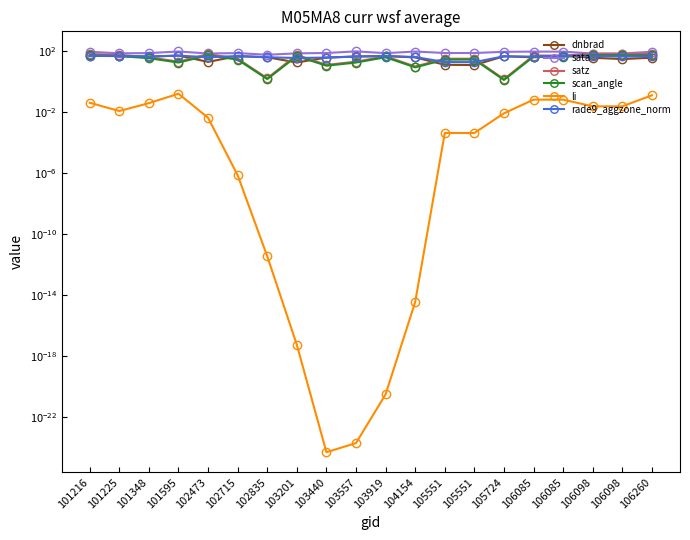

How many lines are shown in the chart?

6